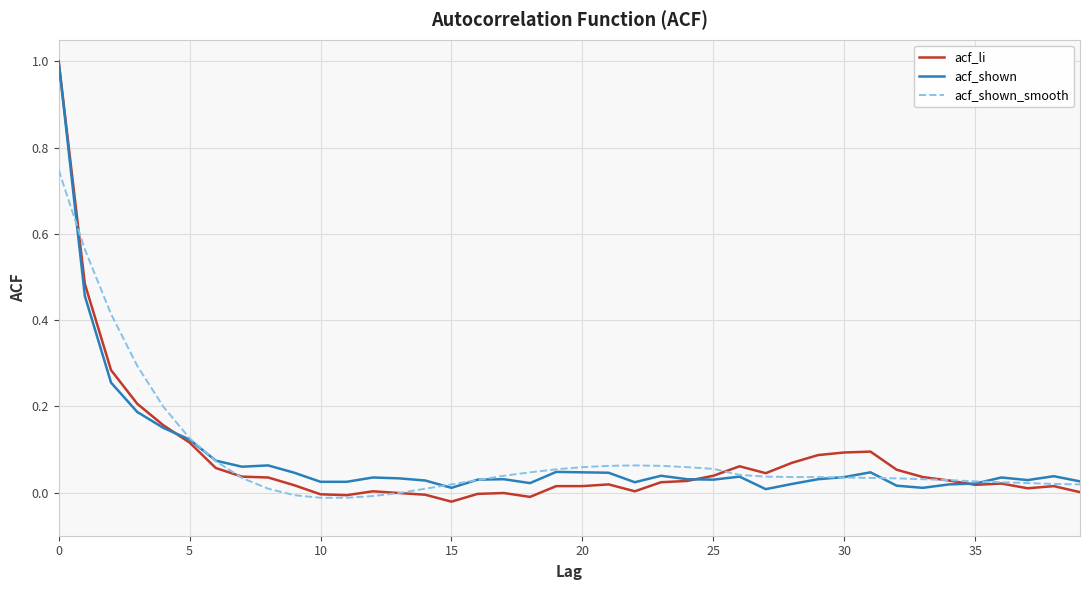

What is the highest value of the acf_li series?

1.0